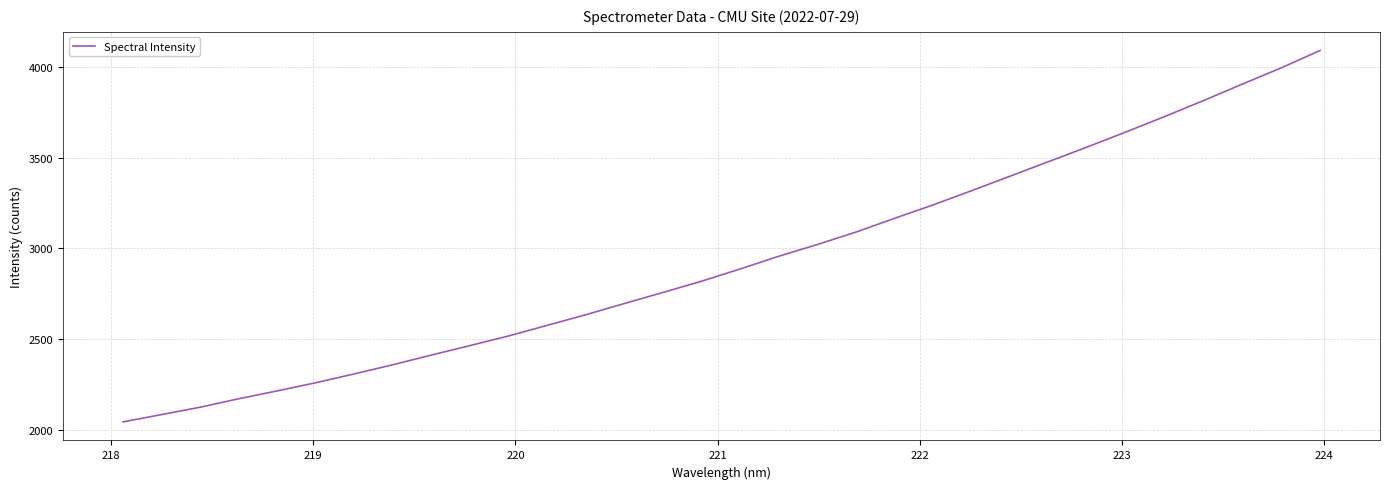

What is the minimum value shown in the chart?

2042.5